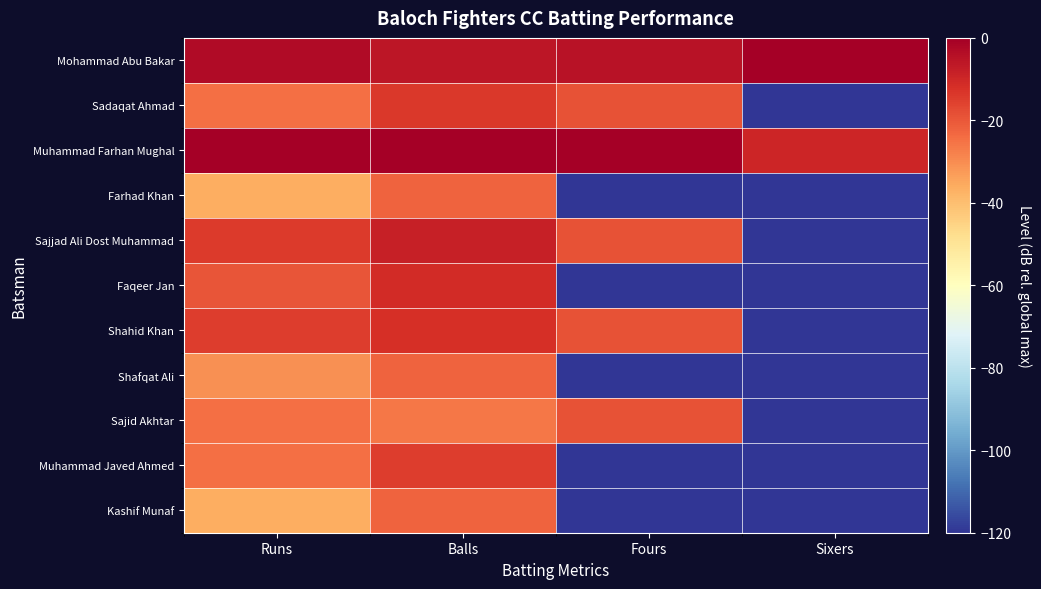

What is the total value across all series at Sixers?

-1089.5